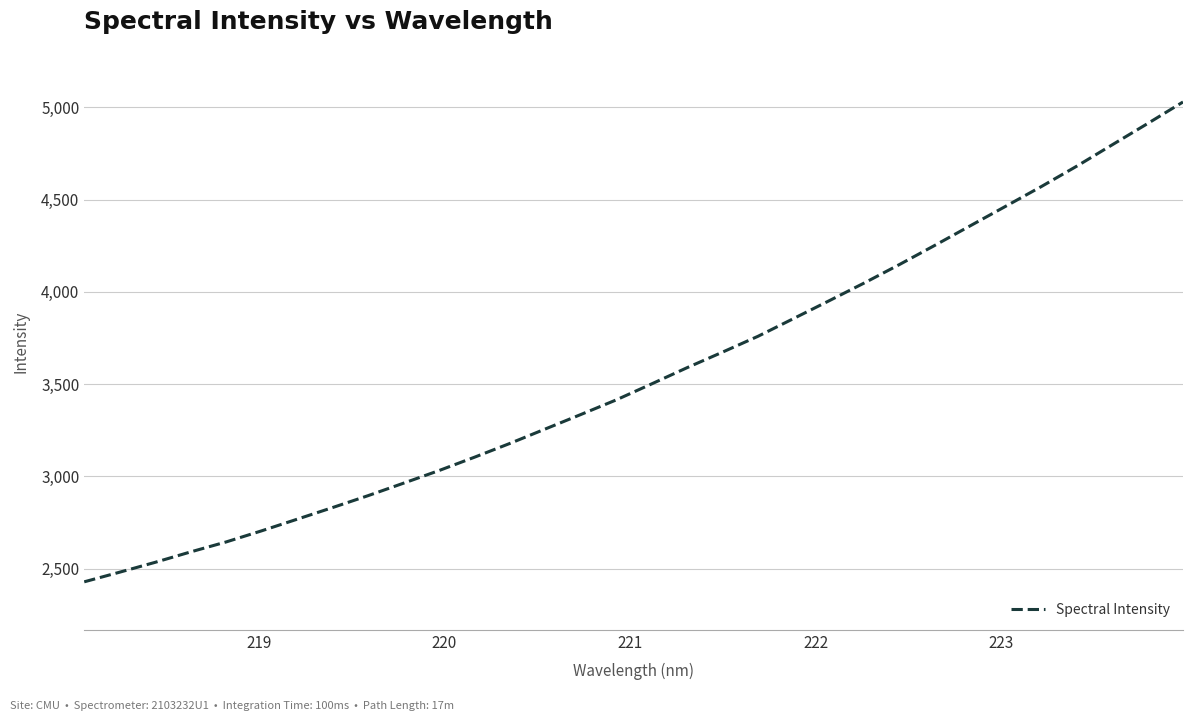

Is this an area chart (filled region under the line)?

No